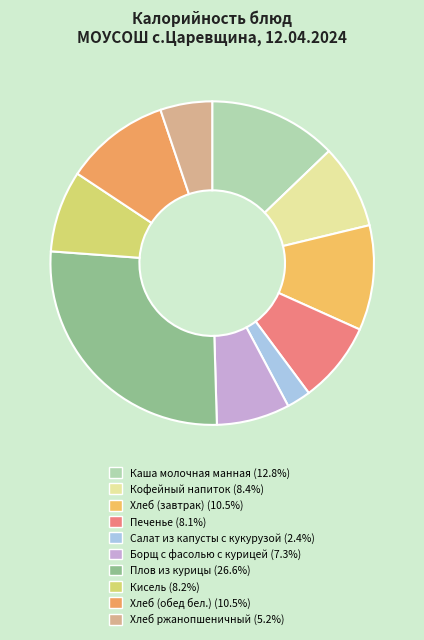

Is there any slice that represents more than half of the pie?

No